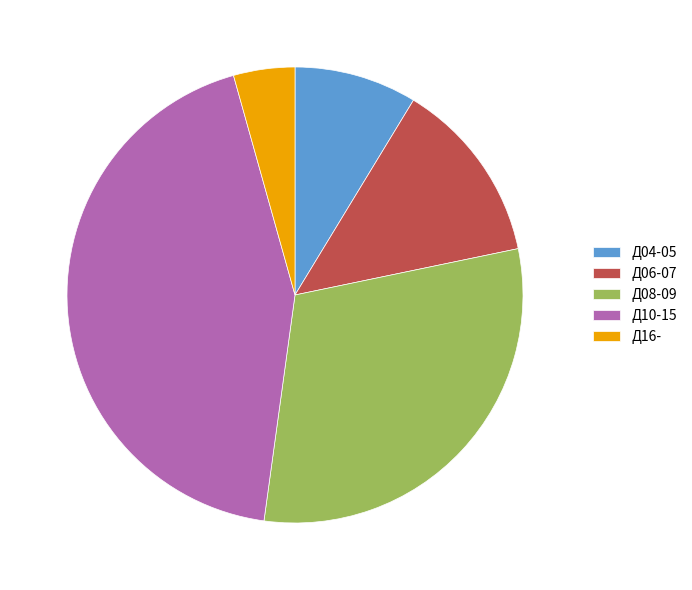

Is it true that Д06-07 is 13% of the pie?

True